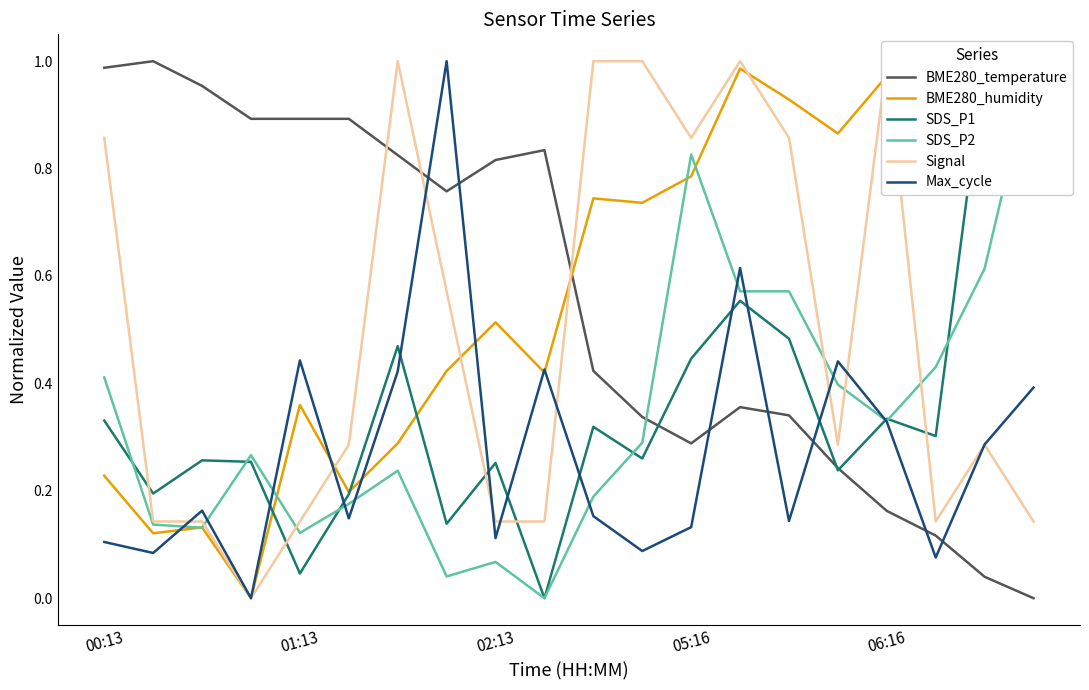

After their last crossing, which series has the higher values: BME280_temperature or Max_cycle?

Max_cycle